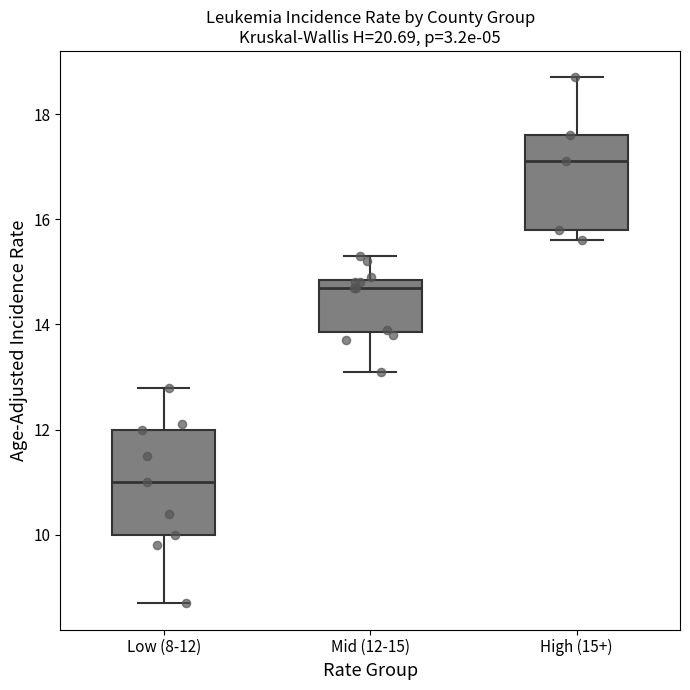

Reading left to right, transcribe this box plot: for each box, give where its median line is, the range the box spans, and where its two whiskers end, as read against the y-axis. The values are not printed on the chart, so give them approximately, as read against the axis.

Low (8-12): median 11.0, box 10.0 to 12.0, whiskers 8.8 to 12.8
Mid (12-15): median 14.8 (just below the box's upper edge), box 13.8 to 14.8, whiskers 13.2 to 15.4
High (15+): median 17.2, box 15.8 to 17.6, whiskers 15.6 to 18.8